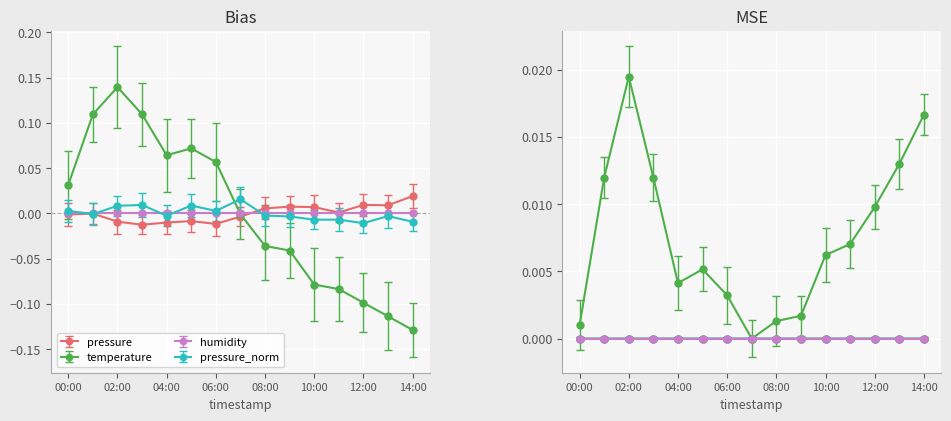

Which series has the largest range (max minus min)?

temperature